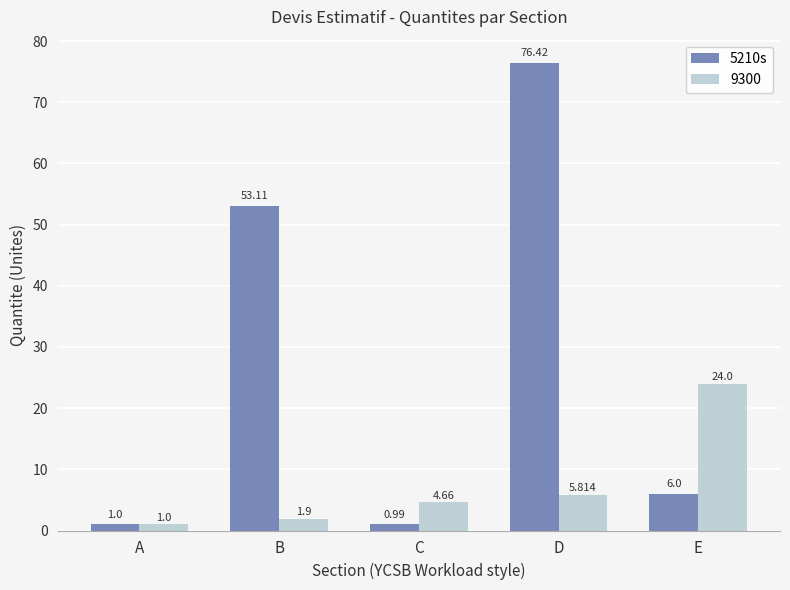

Does the chart contain any negative values?

No